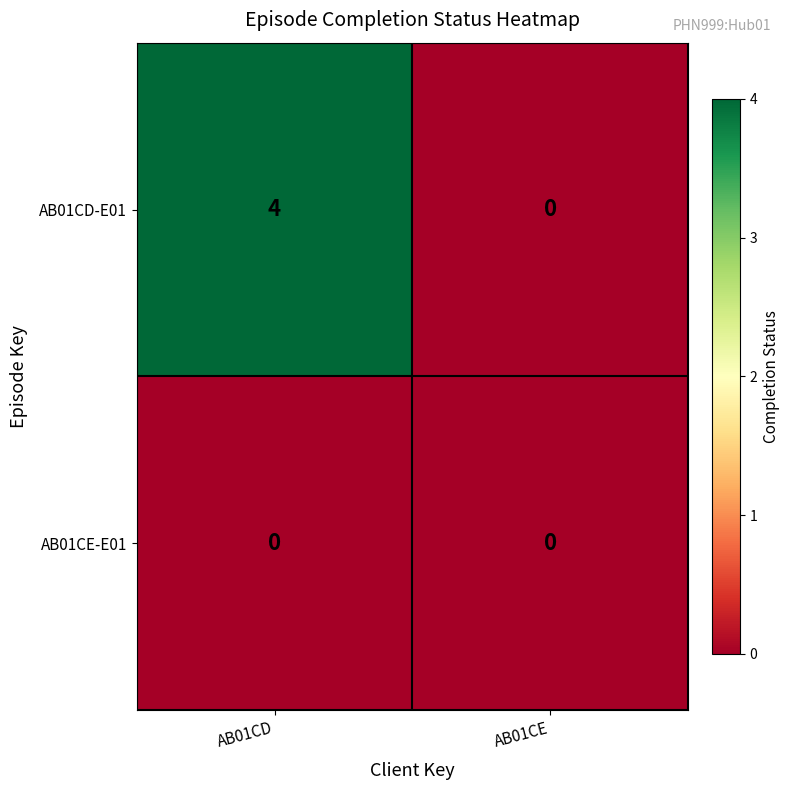

Which category has the highest value across all series?

AB01CD